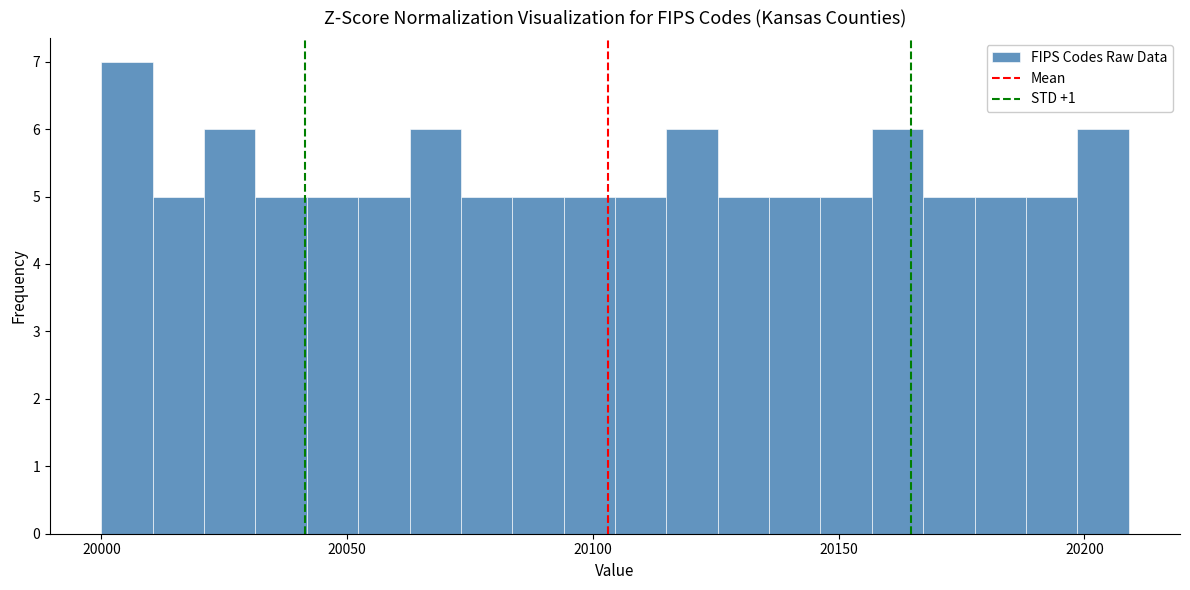

Around what value on the x-axis is the tallest bar? Give the approximate position of its centre, as read against the axis.

20005